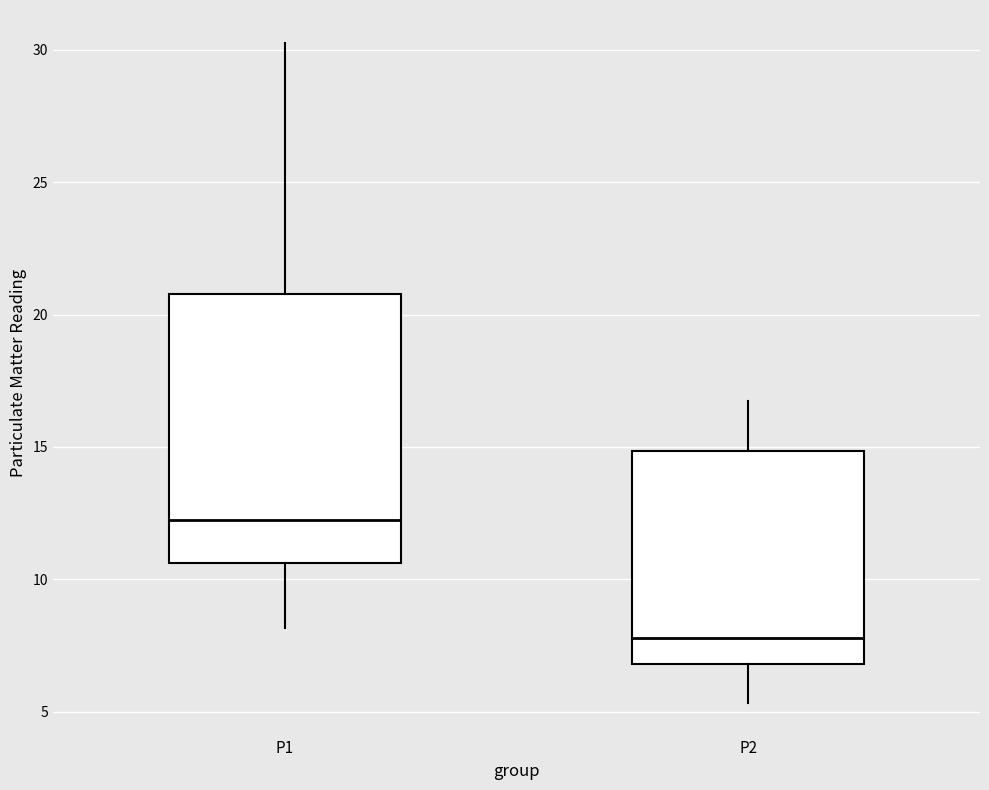

Reading left to right, read every box against the y-axis: the position of its median line, the range the box covers, and the ends of its whiskers. The values are not printed on the chart, so give them approximately, as read against the axis.

P1: median 12.5, box 10.5 to 21.0, whiskers 8.0 to 30.5
P2: median 8.0, box 7.0 to 15.0, whiskers 5.5 to 16.5